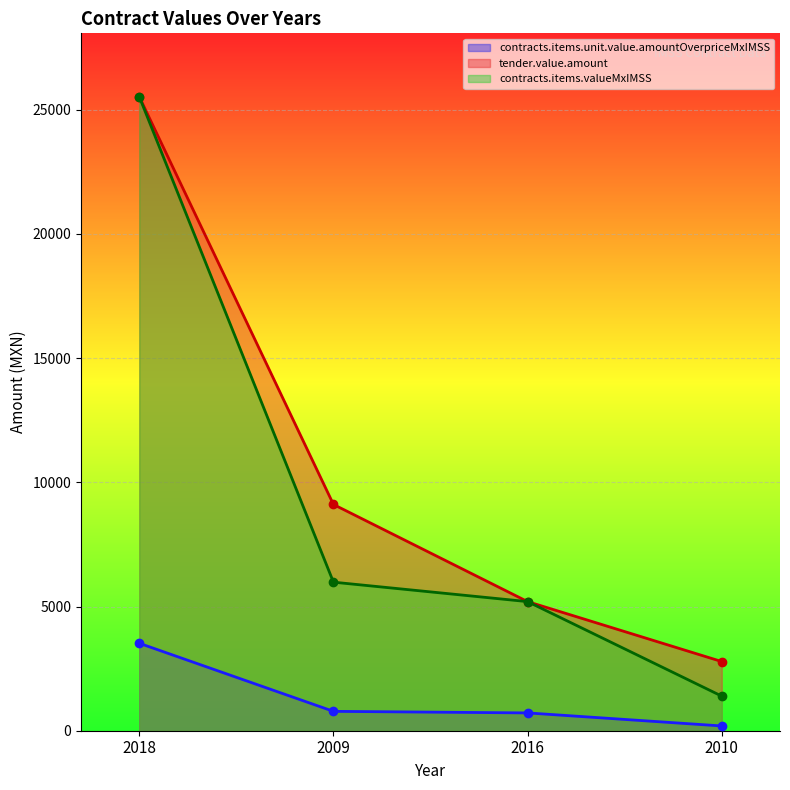

What is the lowest value of the tender.value.amount series?

2784.0